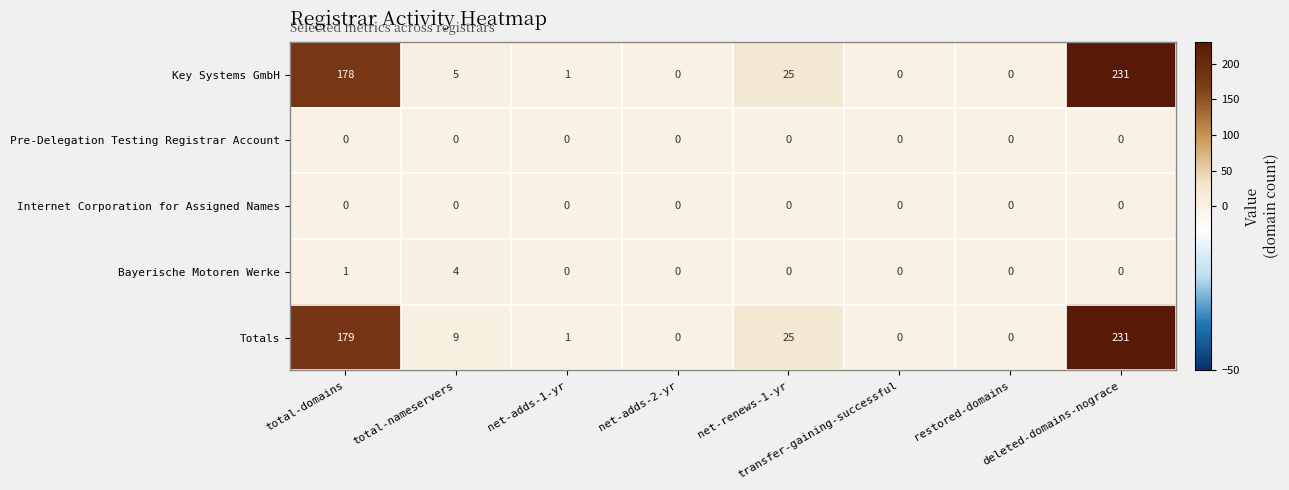

How many series are shown in this chart?

5